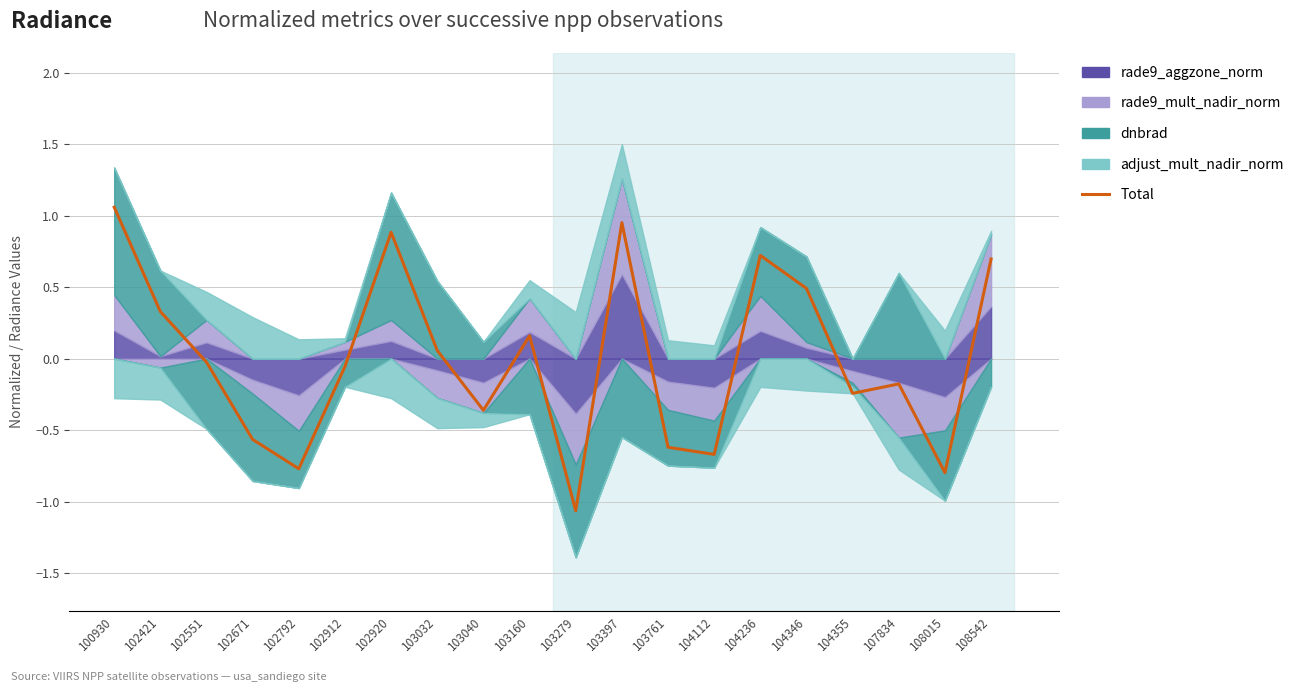

Rank the categories by value from highest to lowest.

100930, 103397, 102920, 104236, 108542, 104346, 102421, 103160, 103032, 102551, 102912, 107834, 104355, 103040, 102671, 103761, 104112, 102792, 108015, 103279